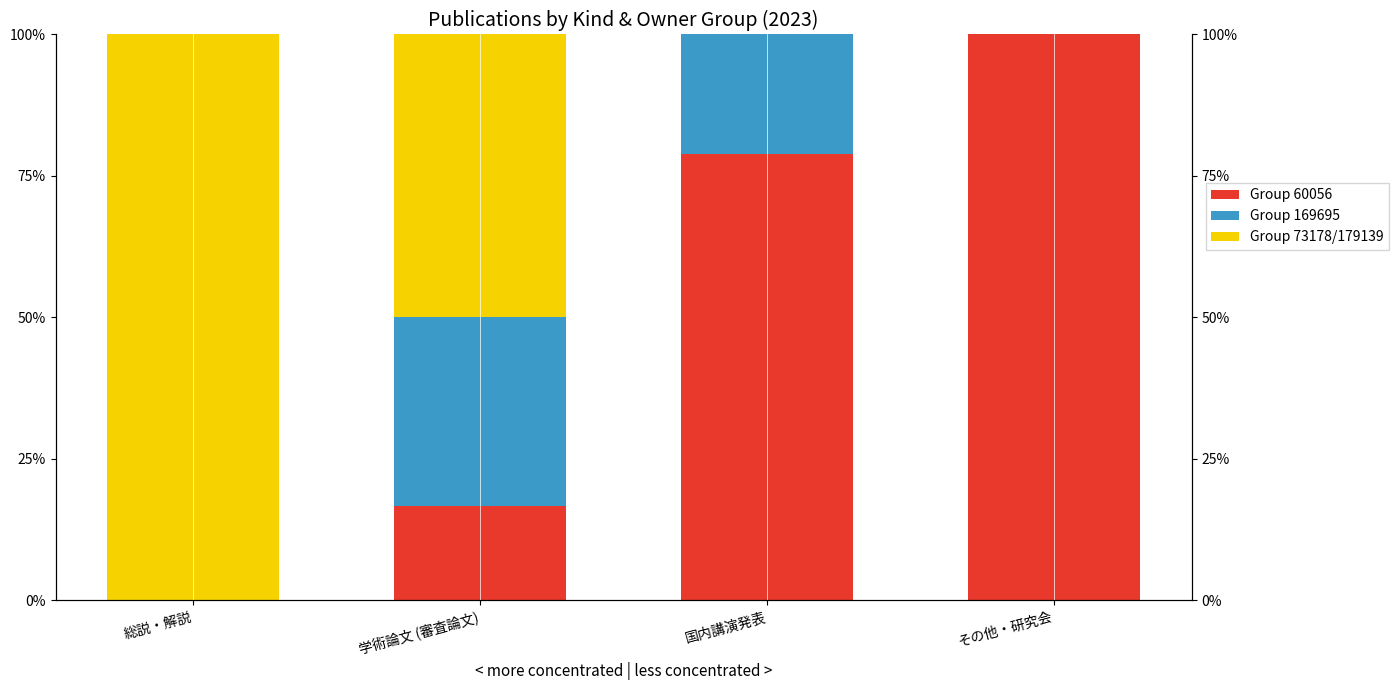

What is the average value of the Group 169695 series?

13.6